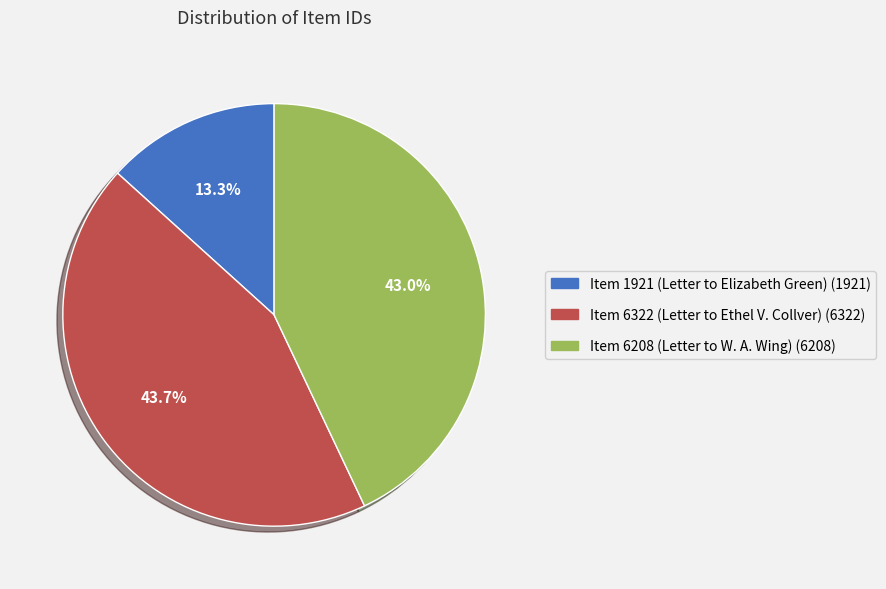

The Item 6322 (Letter to Ethel V. Collver) slice represents 44% of the pie. True or false?

True